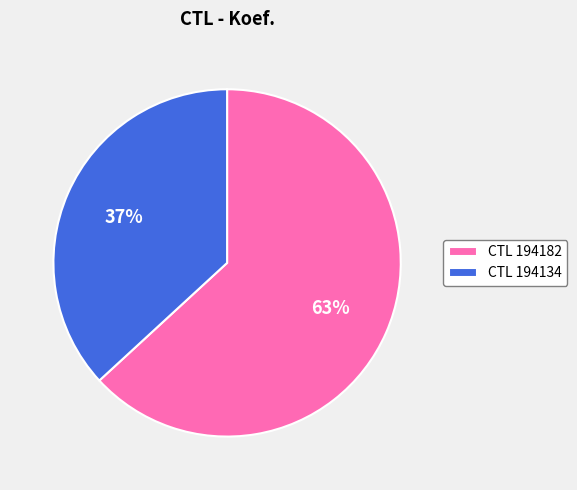

To the nearest percent, what is the difference between the largest and smallest slice percentages?

26%